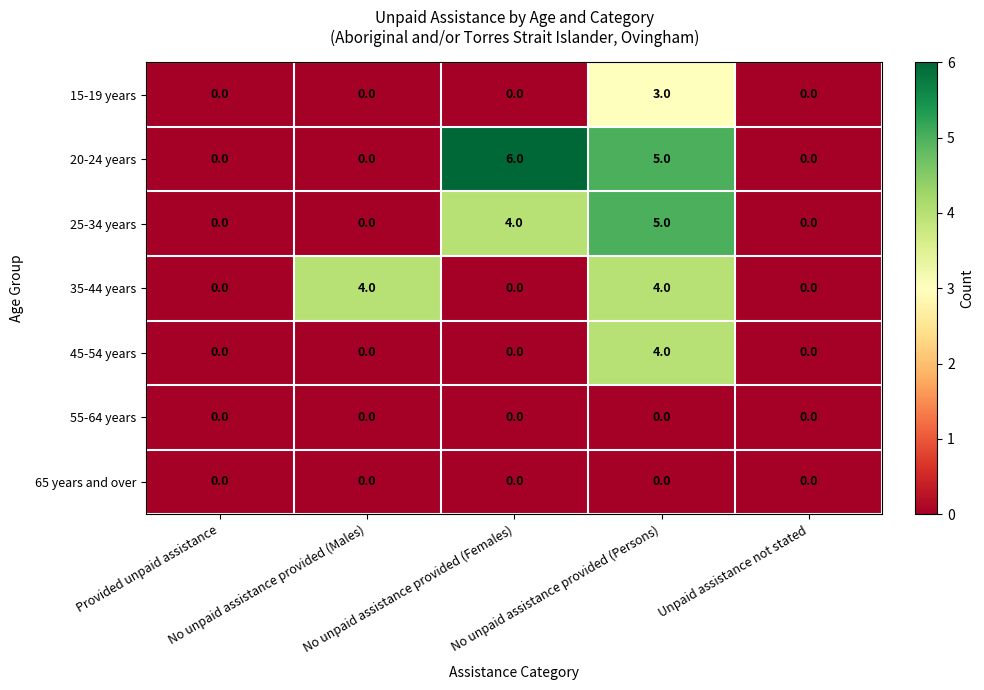

Which series has the largest total across all categories?

20-24 years